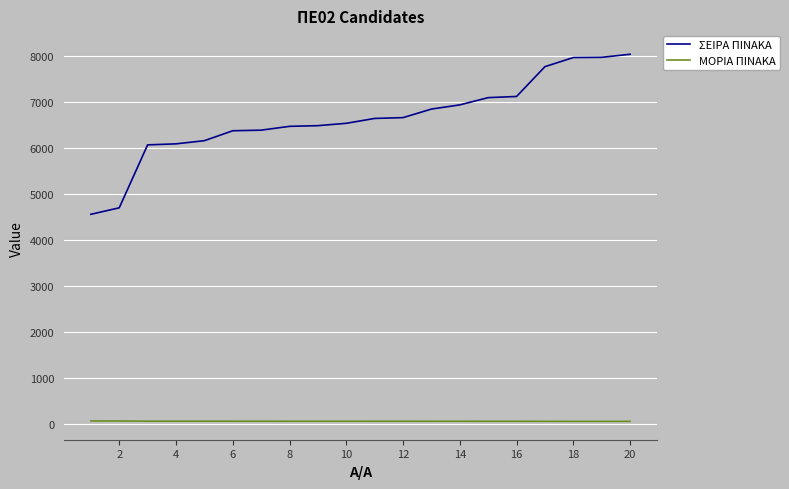

True or false: ΜΟΡΙΑ ΠΙΝΑΚΑ and ΣΕΙΡΑ ΠΙΝΑΚΑ cross at least once.

False